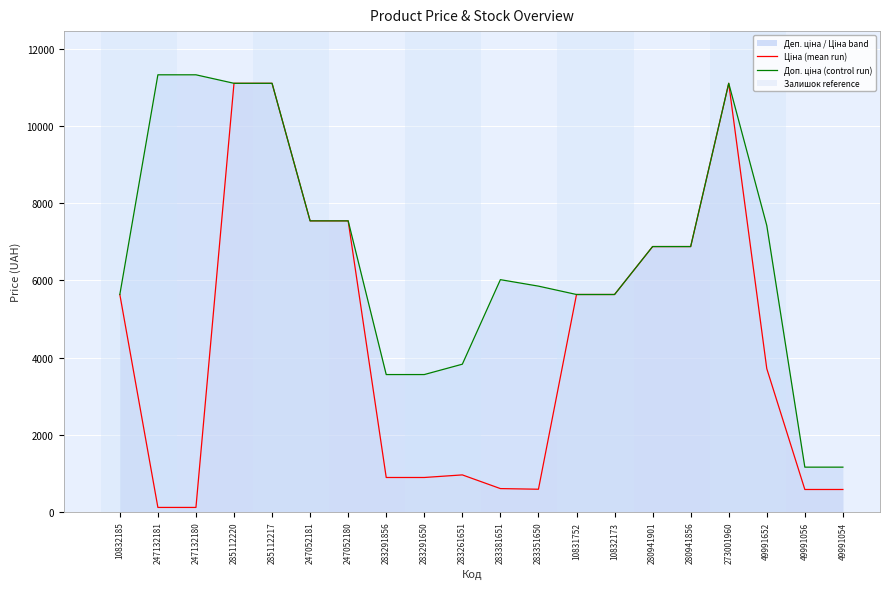

What is the highest value of the Ціна (mean run) series?

11113.6